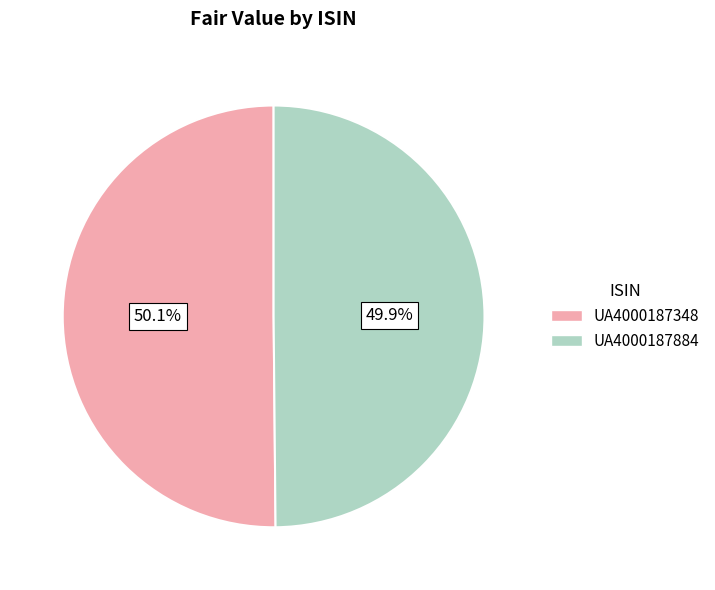

What is the ratio of the value at UA4000187884 to the value at UA4000187348?

1.0